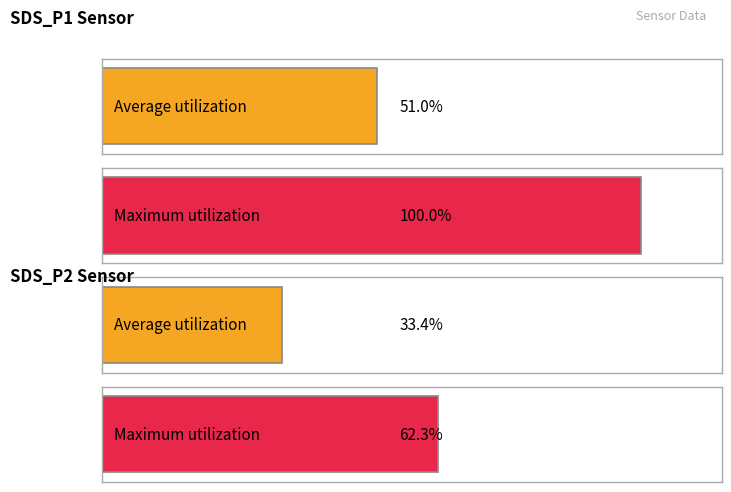

List the series in order of their peak value, highest first.

SDS_P1, SDS_P2